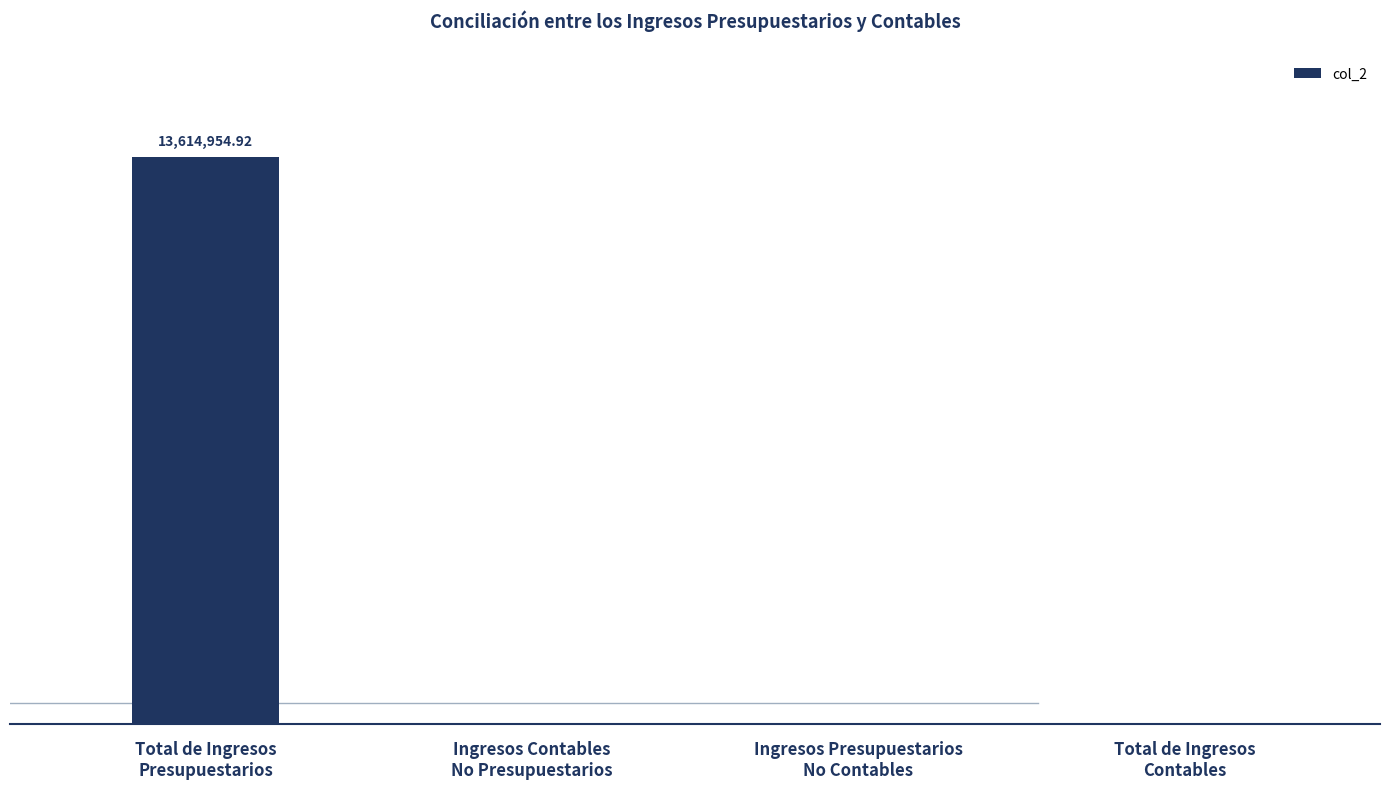

List the labels in order of value, smallest first.

Ingresos Contables
No Presupuestarios, Ingresos Presupuestarios
No Contables, Total de Ingresos
Contables, Total de Ingresos
Presupuestarios